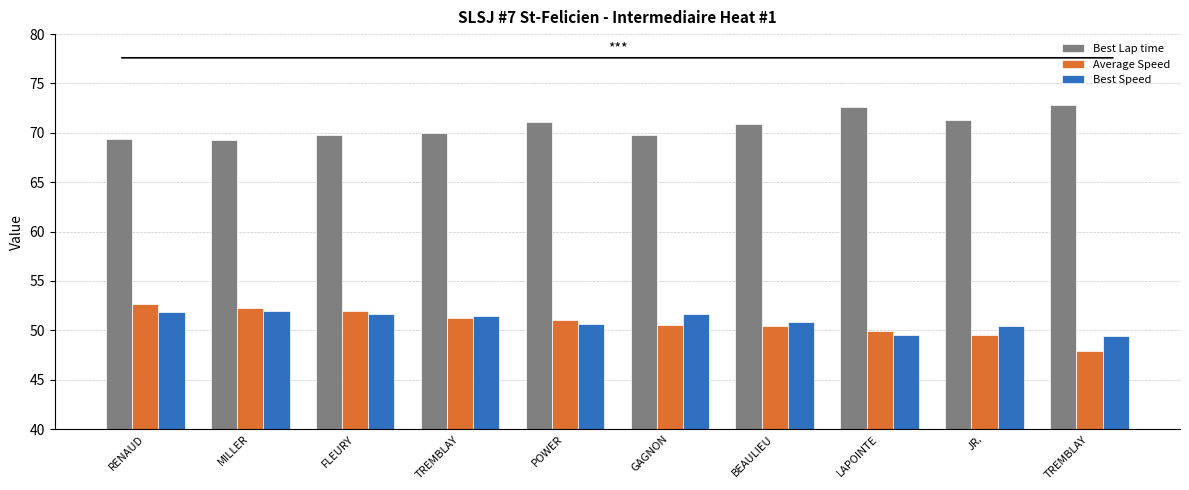

Reading left to right, list all the values displayed in this chart.

Best Lap time: 69.4	69.3	69.7	70.0	71.1	69.7	70.9	72.6	71.3	72.8
Average Speed: 52.6	52.3	52.0	51.2	51.0	50.6	50.5	49.9	49.5	48.0
Best Speed: 51.9	52.0	51.6	51.4	50.6	51.6	50.8	49.6	50.5	49.4